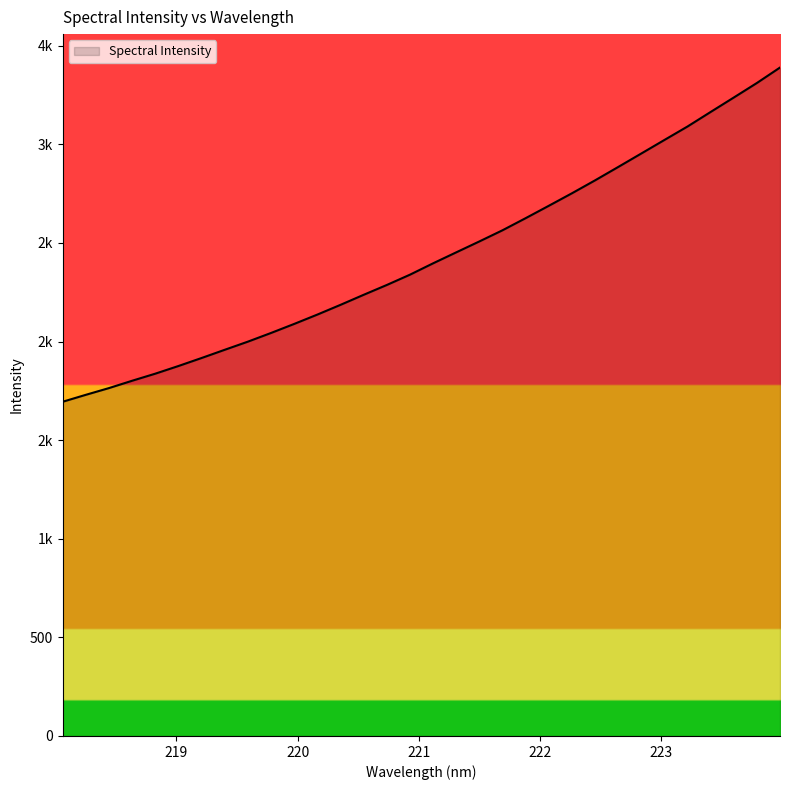

List the labels in order of value, largest first.

223.9802, 223.7895, 223.5987, 223.408, 223.2172, 223.0264, 222.8355, 222.6447, 222.4538, 222.263, 222.0721, 221.8812, 221.6902, 221.4993, 221.3083, 221.1174, 220.9264, 220.7354, 220.5444, 220.3533, 220.1623, 219.9712, 219.7801, 219.589, 219.3979, 219.2067, 219.0156, 218.8244, 218.6332, 218.442, 218.2508, 218.0596